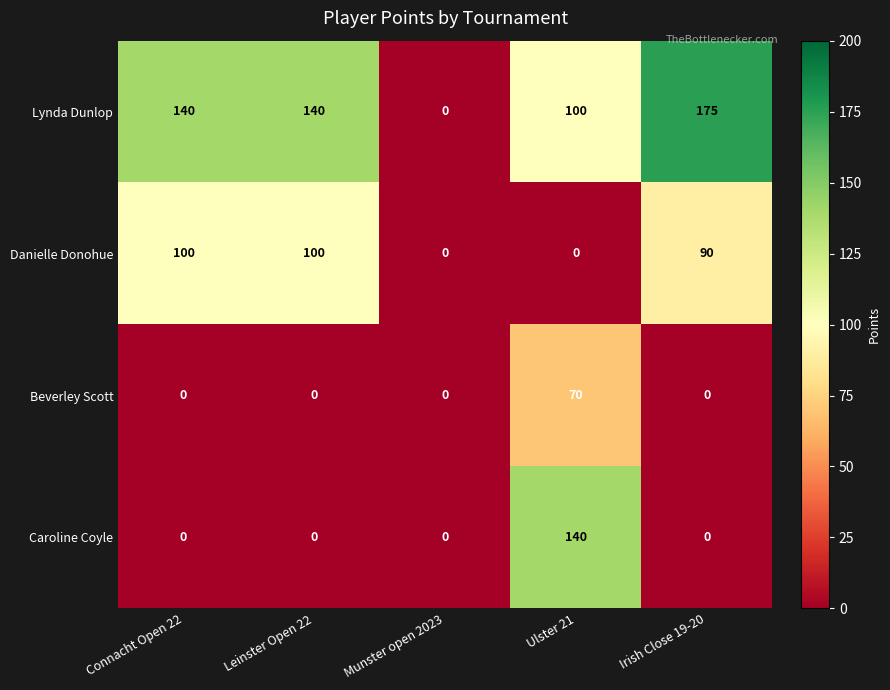

What is the maximum value shown in the chart?

175